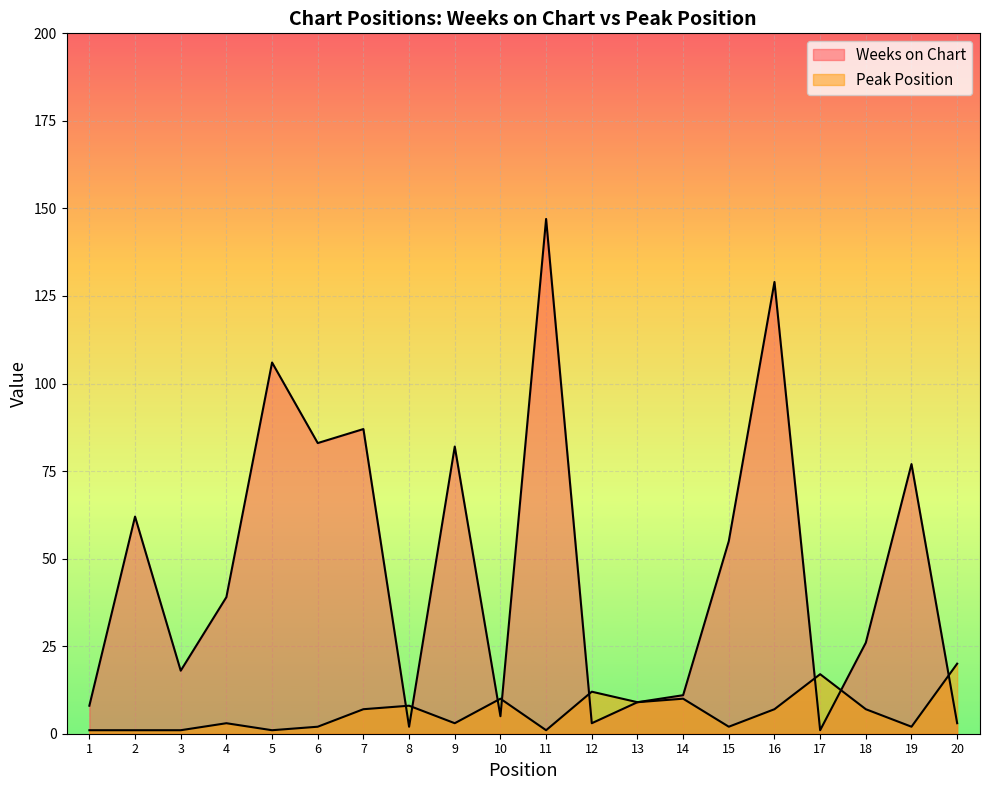

Reading right to left, list all the values displayed in this chart.

Weeks on Chart: 3	77	26	1	129	55	11	9	3	147	5	82	2	87	83	106	39	18	62	8
Peak Position: 20	2	7	17	7	2	10	9	12	1	10	3	8	7	2	1	3	1	1	1